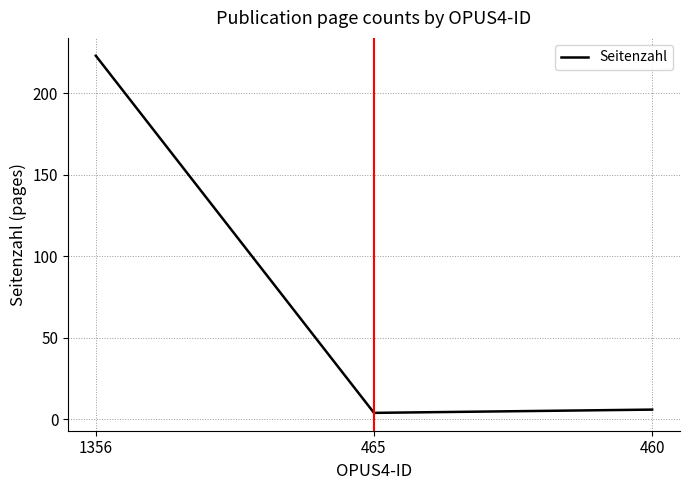

The value at 1356 is 376. True or false?

False